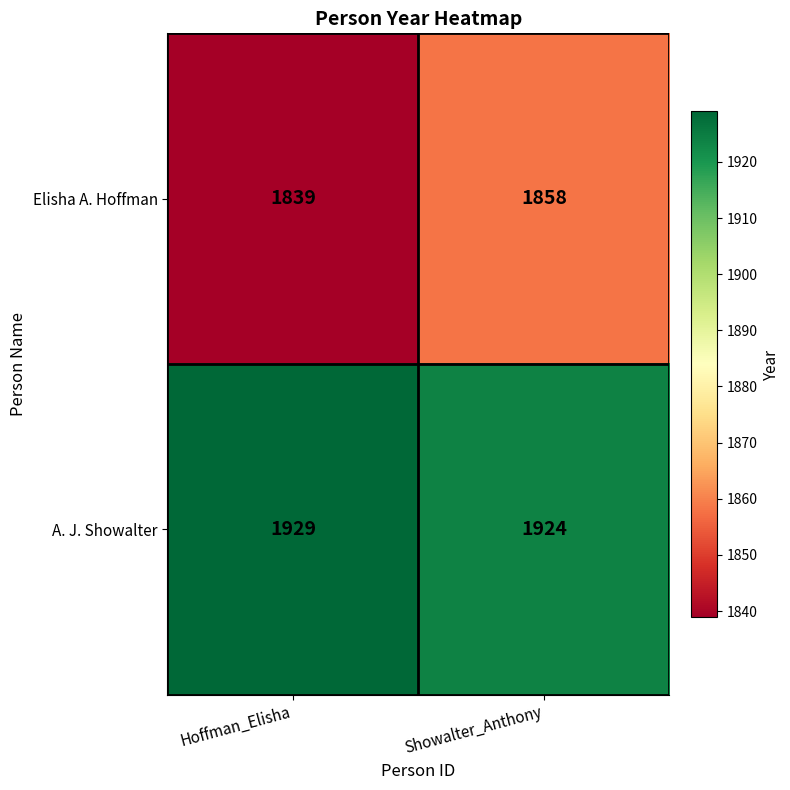

At which category does the chart reach its peak across all series?

Hoffman_Elisha